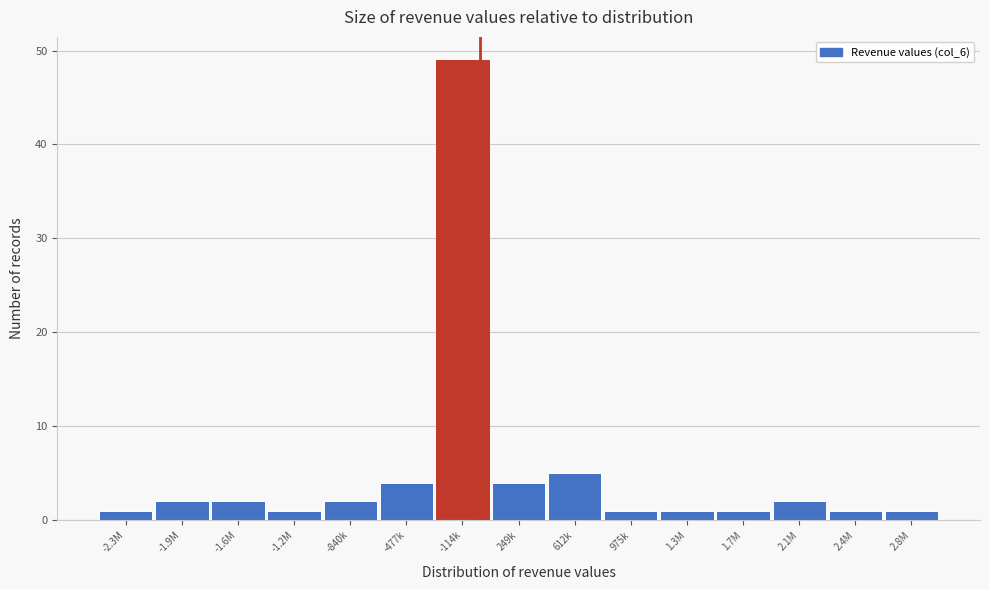

Reading right to left, transcribe all the data shown in this chart.

1	1	2	1	1	1	5	4	49	4	2	1	2	2	1